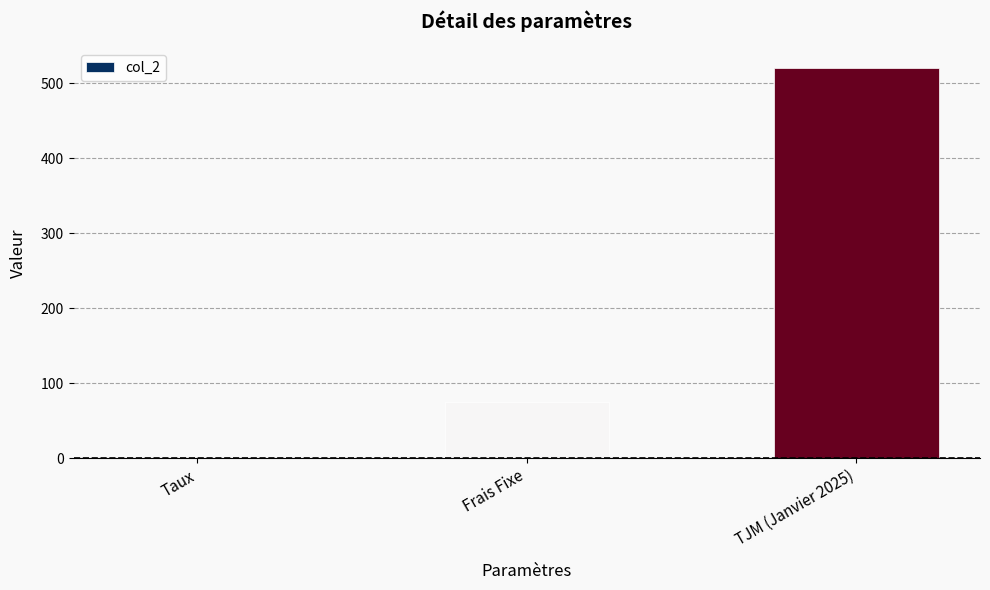

True or false: the data shows 0.1 at Taux.

True